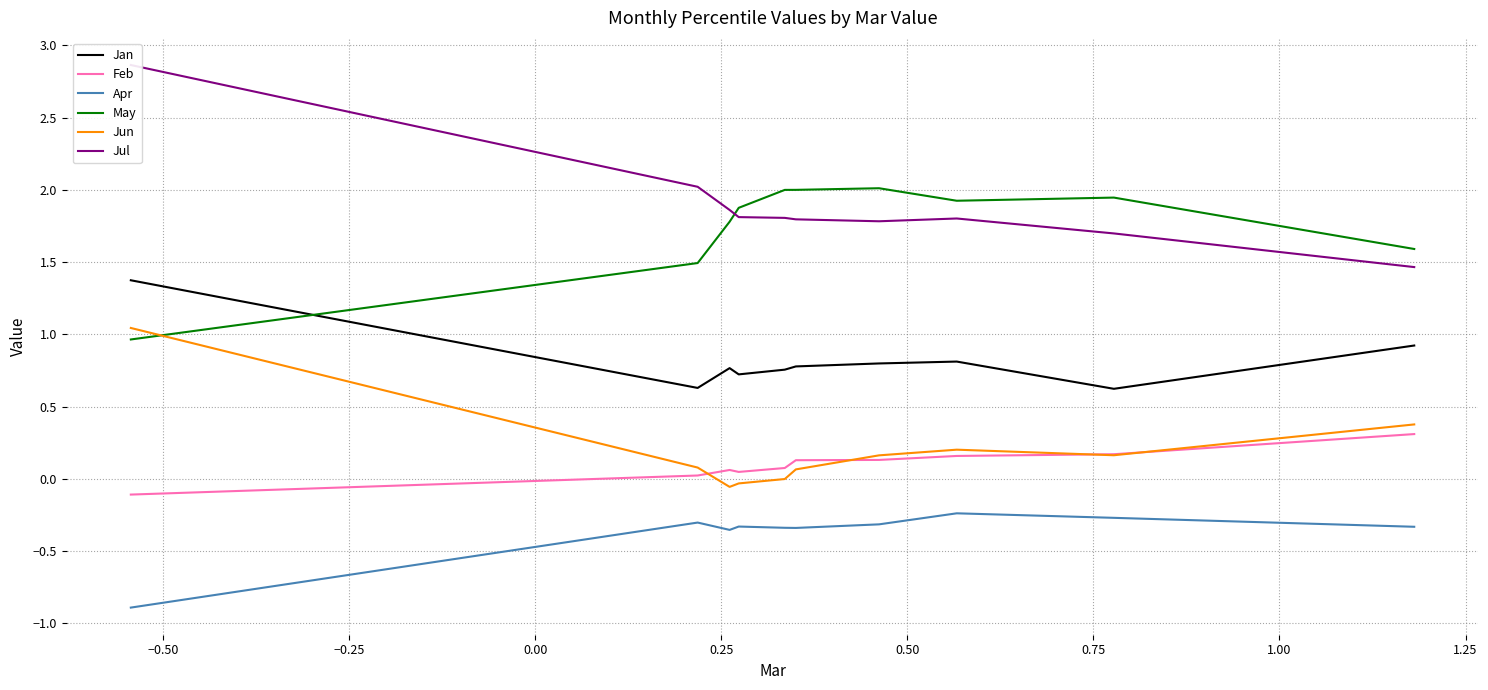

Reading right to left, list all the values displayed in this chart.

Jan: 0.9	0.6	0.8	0.8	0.8	0.8	0.7	0.8	0.6	1.4
Feb: 0.3	0.2	0.2	0.1	0.1	0.1	0.0	0.1	0.0	-0.1
Apr: -0.3	-0.3	-0.2	-0.3	-0.3	-0.3	-0.3	-0.4	-0.3	-0.9
May: 1.6	1.9	1.9	2.0	2.0	2.0	1.9	1.8	1.5	1.0
Jun: 0.4	0.2	0.2	0.2	0.1	-0.0	-0.0	-0.1	0.1	1.0
Jul: 1.5	1.7	1.8	1.8	1.8	1.8	1.8	1.9	2.0	2.9